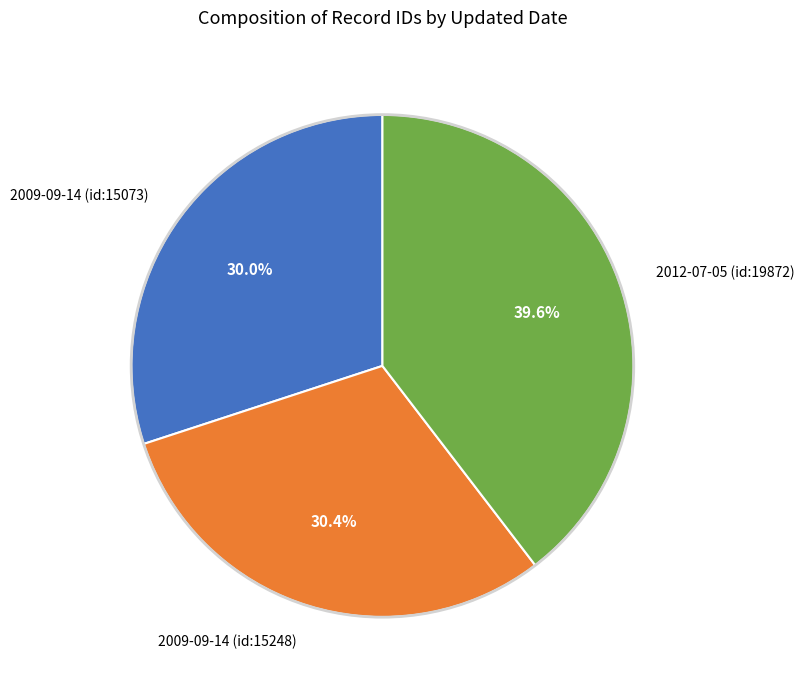

Does 2009-09-14 (id:15248) represent more than half of the total?

No